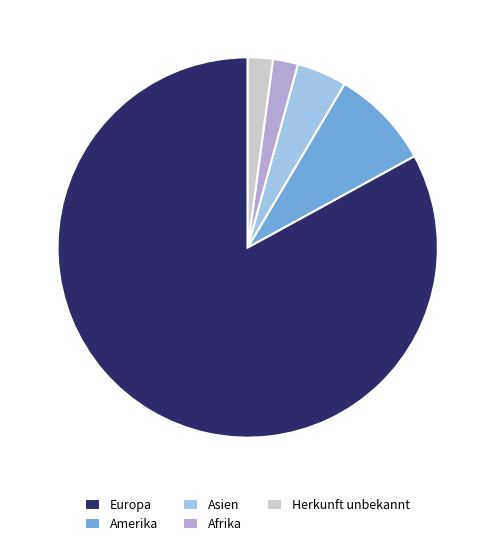

What is the largest slice in the pie chart?

Europa